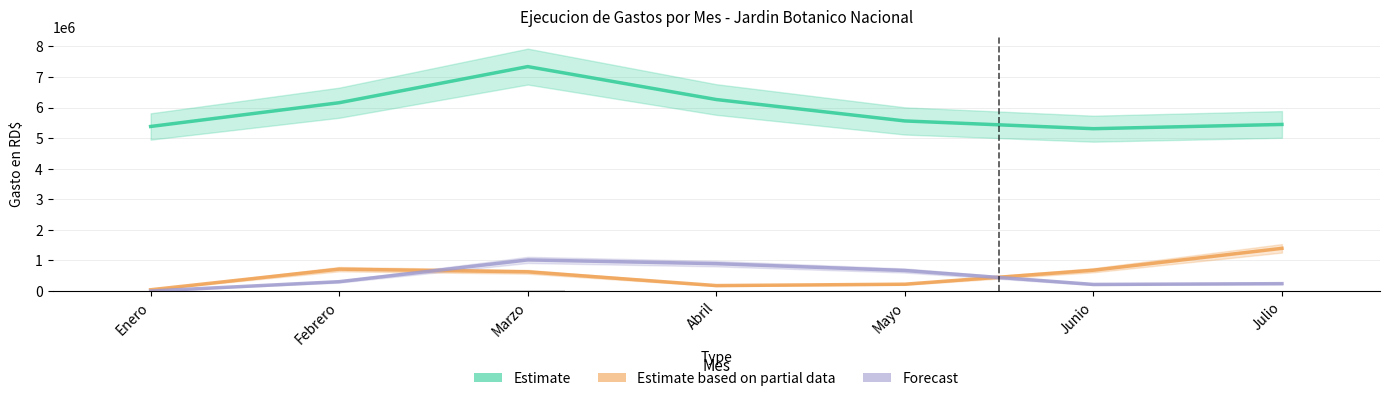

Reading left to right, what are all the values shown in this chart?

REMUNERACIONES Y CONTRIBUCIONES: 5382347.4	6159509.8	7341158.5	6263750.8	5563555.7	5310013.3	5449092.0
CONTRATACION DE SERVICIOS: 41699.1	716206.8	628798.5	178641.6	223911.9	680912.7	1397045.3
MATERIALES Y SUMINISTROS: 0.0	306232.0	1018277.4	895724.7	671621.5	216052.1	241772.4
TRANSFERENCIAS CORRIENTES: 0.0	0.0	30000.0	0.0	0.0	10000.0	10000.0